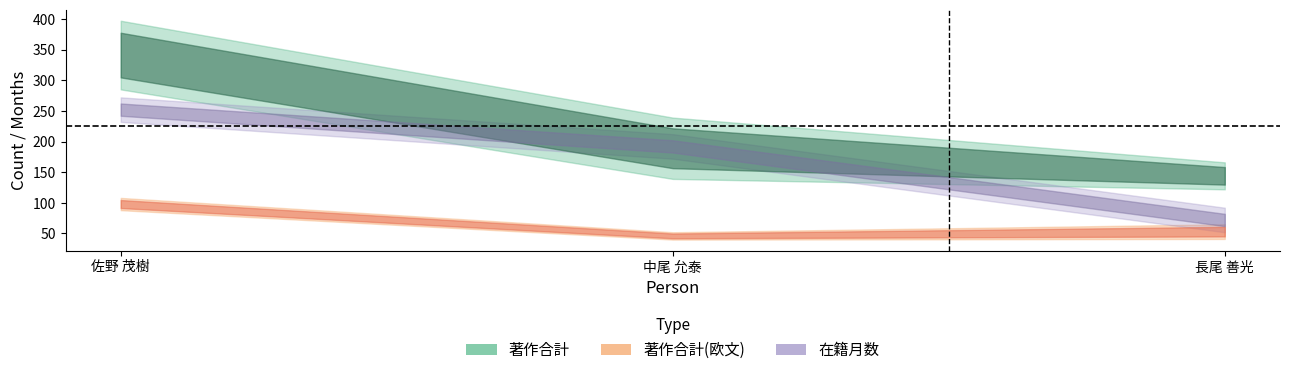

What are all the series names shown in the legend?

在籍月数, 著作合計, 著作合計(欧文)